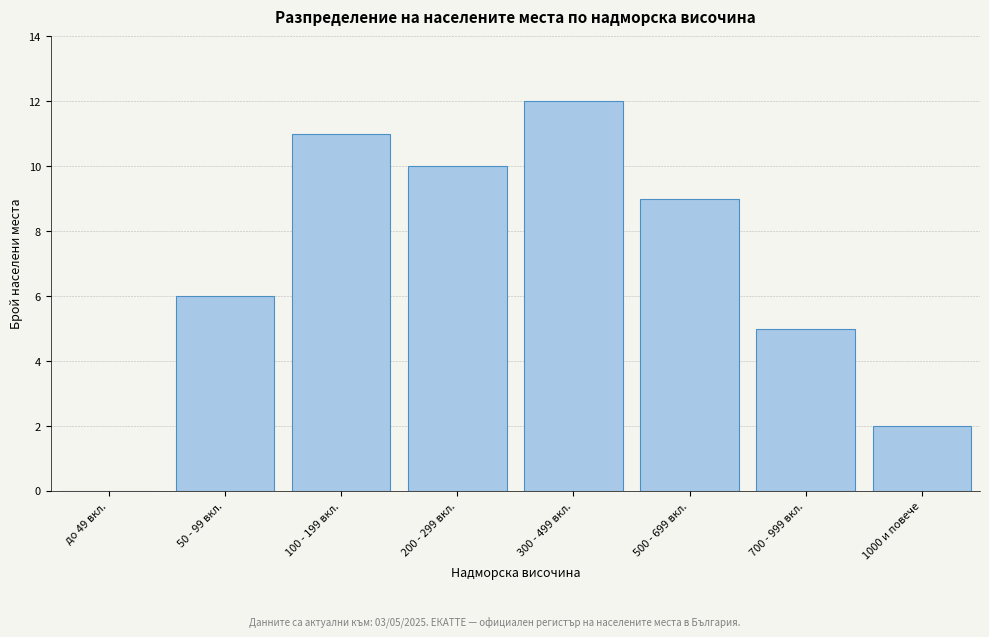

Reading right to left, transcribe all the data shown in this chart.

1000 и повече=2	700 - 999 вкл.=5	500 - 699 вкл.=9	300 - 499 вкл.=12	200 - 299 вкл.=10	100 - 199 вкл.=11	50 - 99 вкл.=6	до 49 вкл.=0